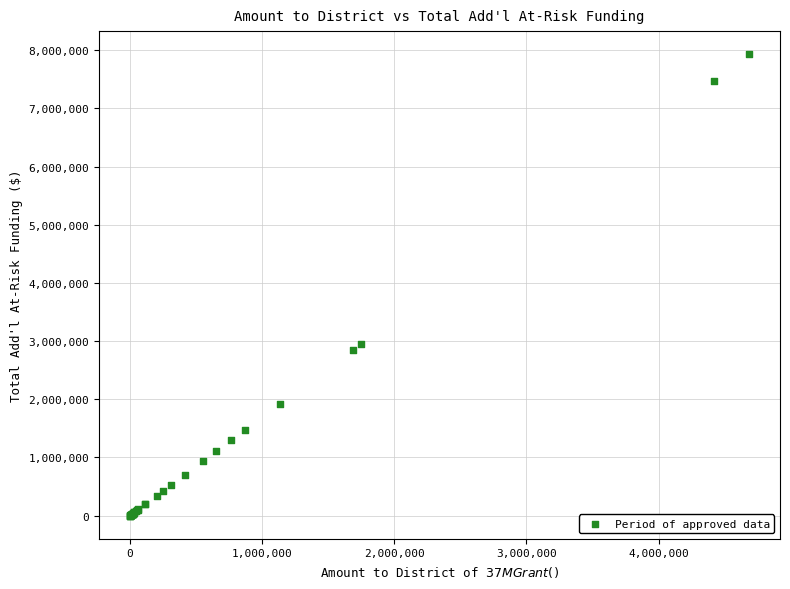

What Y value in the scatter plot is closest to 3966158?

2953825.5